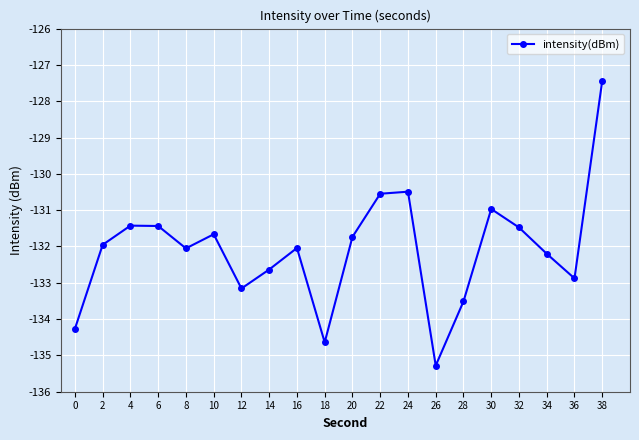

What is the average value?

-132.1